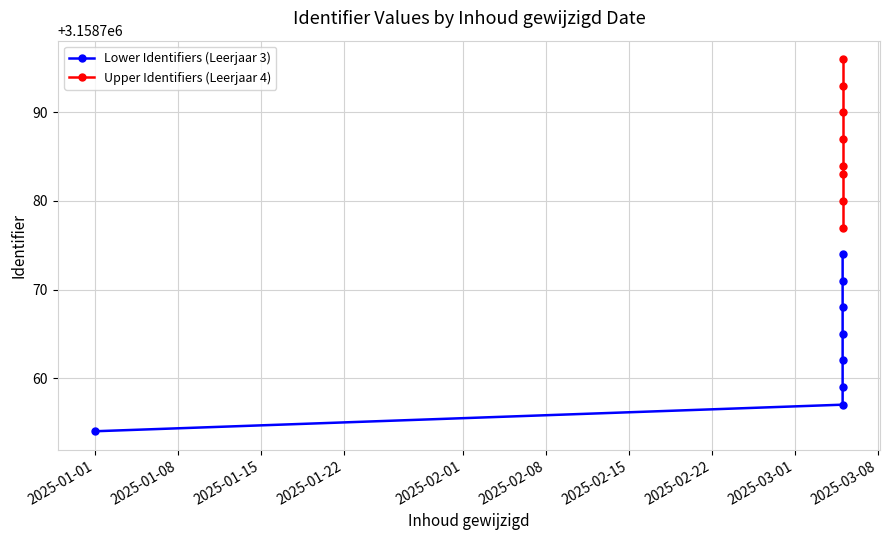

What is the sum of all Upper Identifiers (Leerjaar 4) values?

25270290